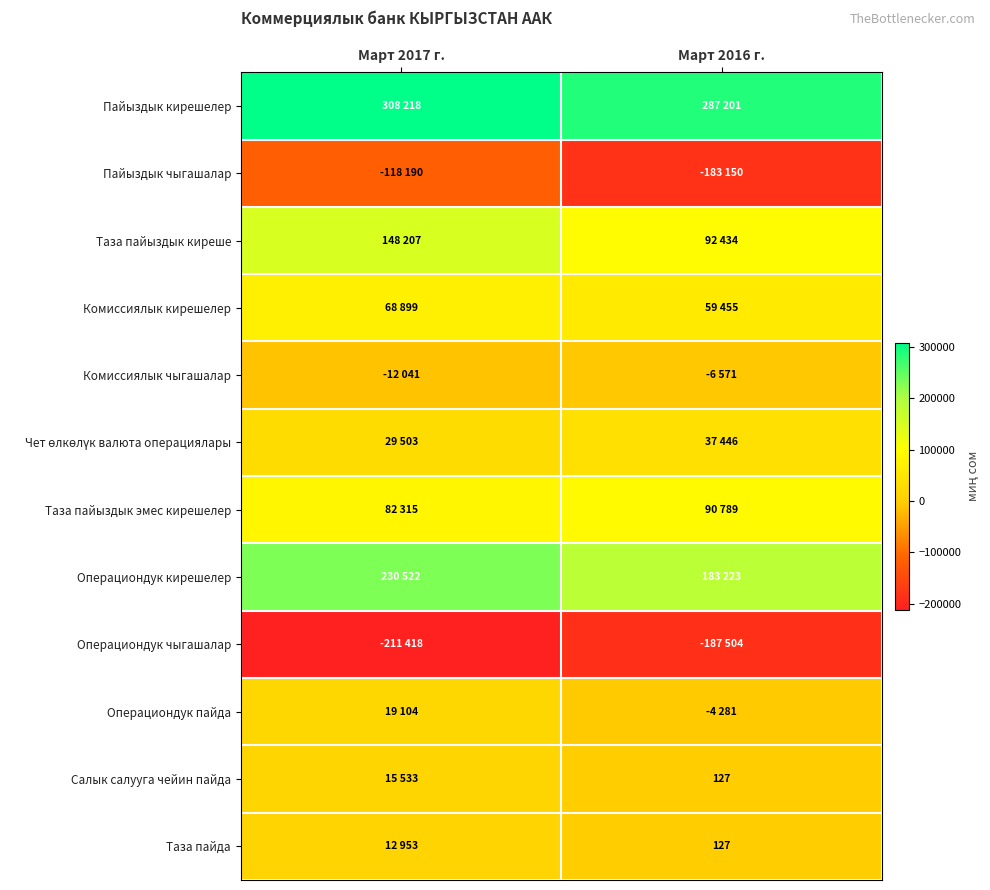

What is the average value of the Пайыздык кирешелер series?

297710